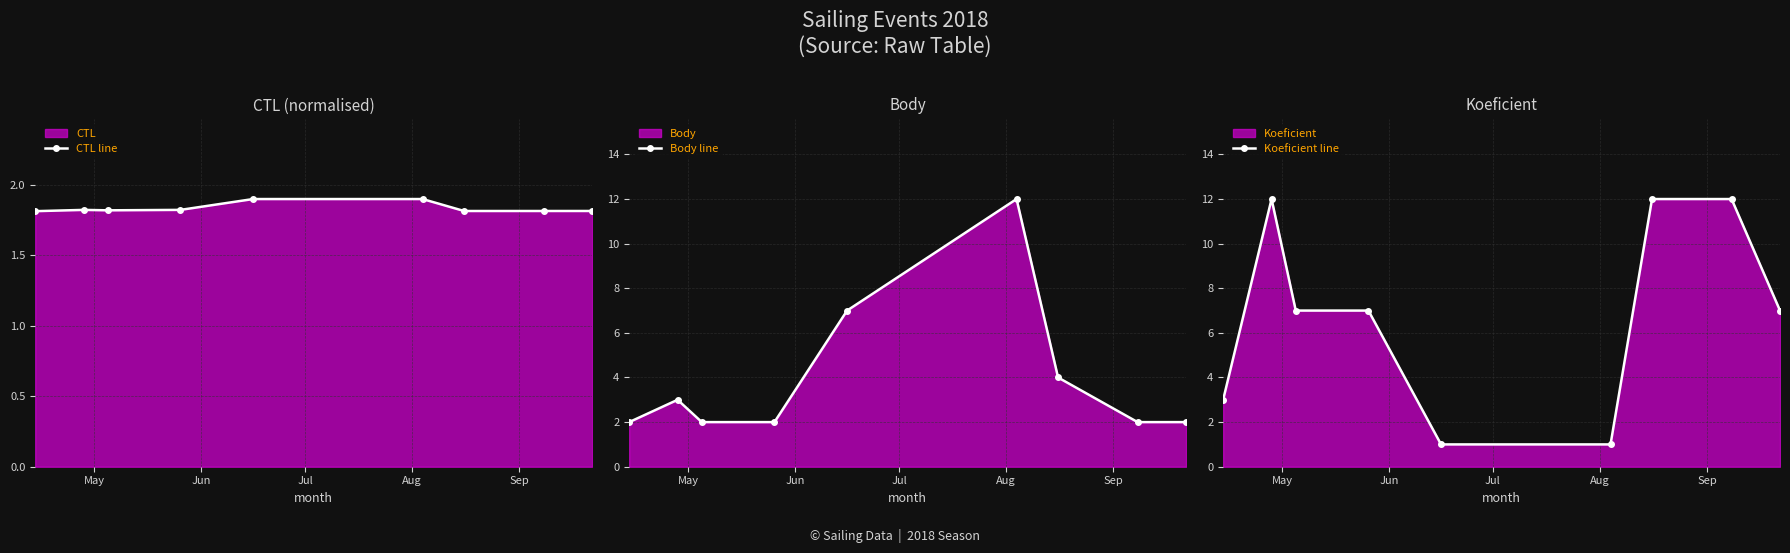

Which series has the widest spread of values?

Koeficient line